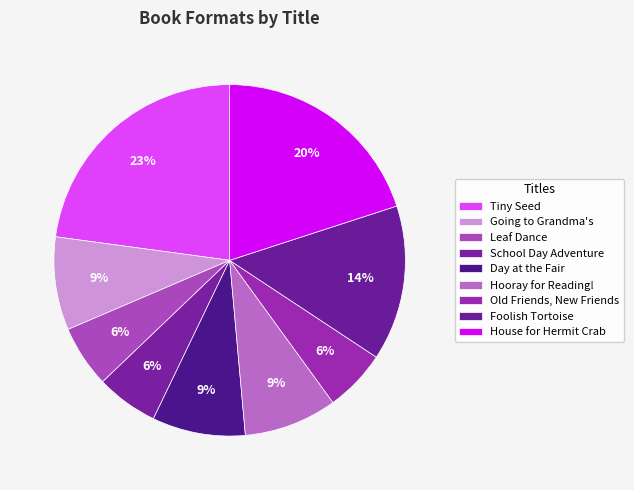

How many slices are in this pie chart?

9